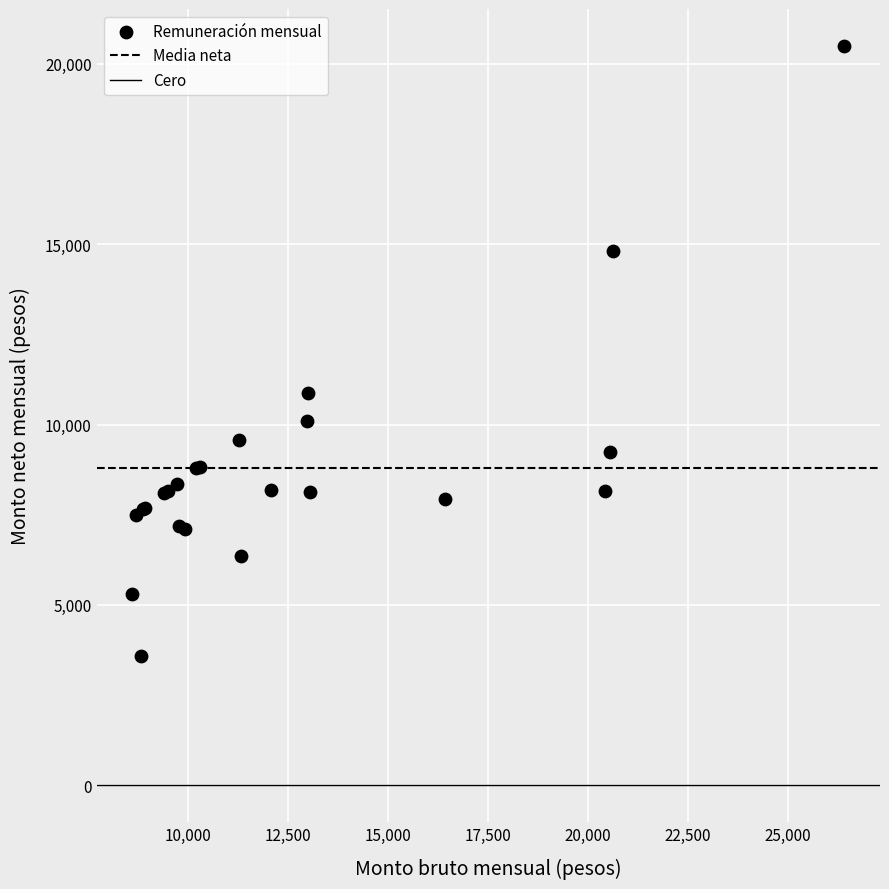

What Y value in the scatter plot is closest to 12039?

10871.9